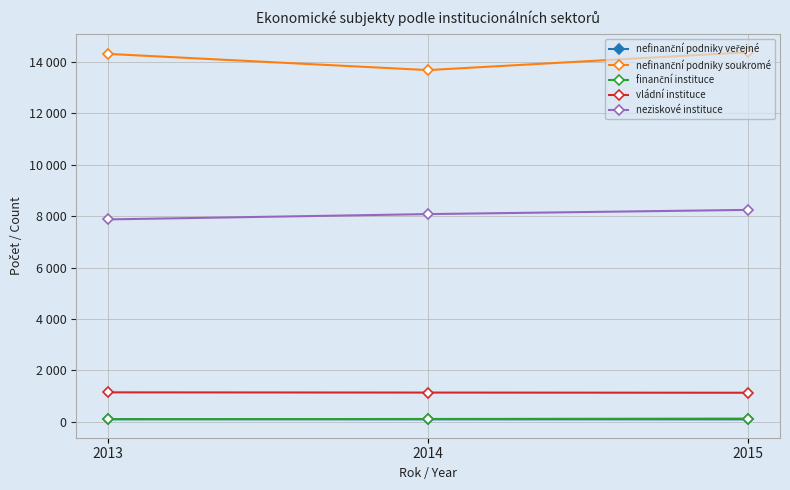

List the series in order of their peak value, highest first.

nefinanční podniky soukromé, neziskové instituce, vládní instituce, finanční instituce, nefinanční podniky veřejné